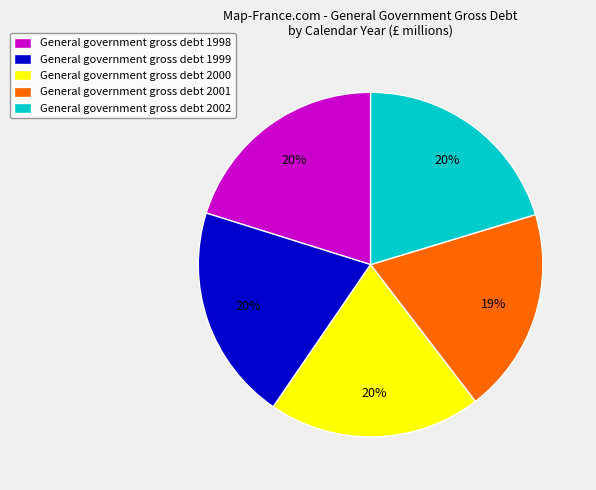

Which slice is the smallest?

General government gross debt 2001